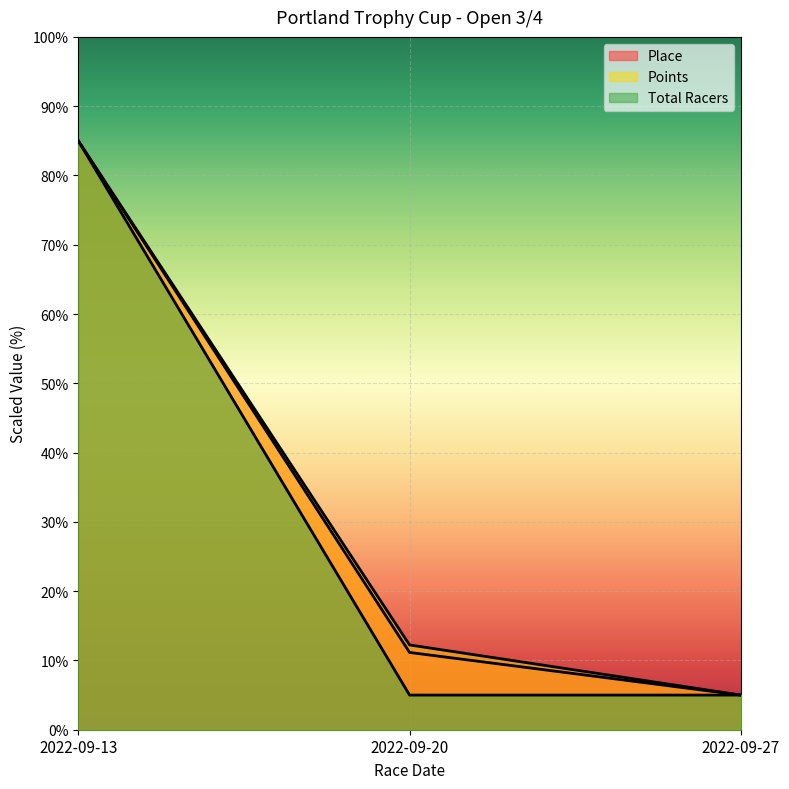

What is the total value across all series at 2022-09-20?

28.4